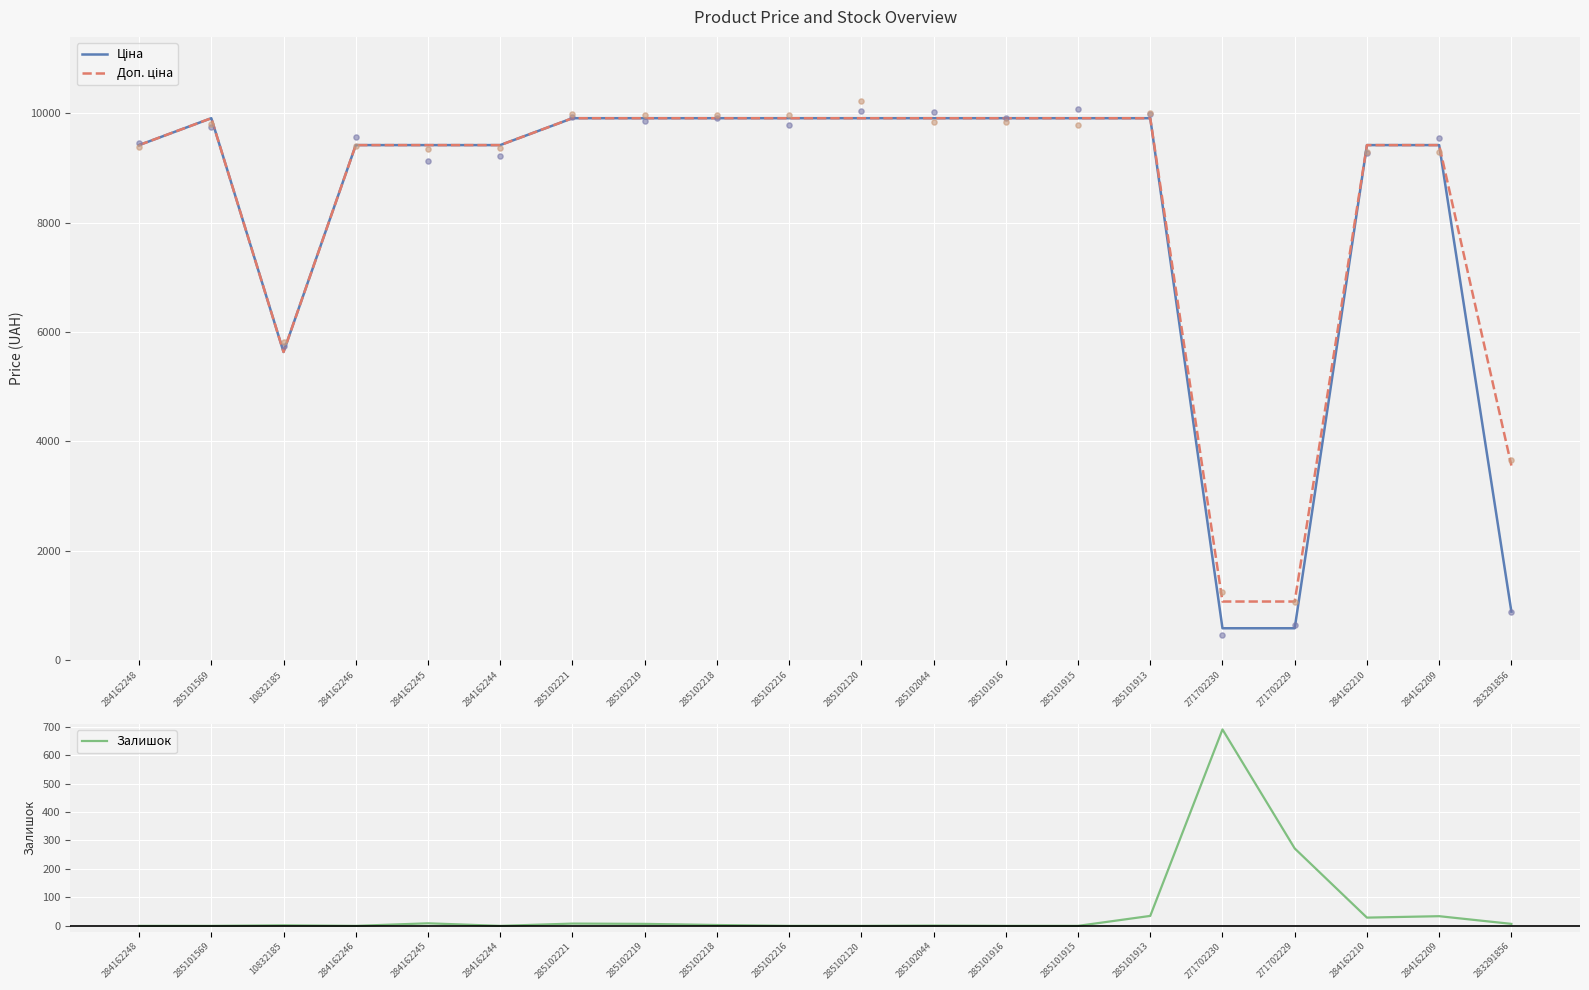

Which series contains the highest Y value?

Ціна